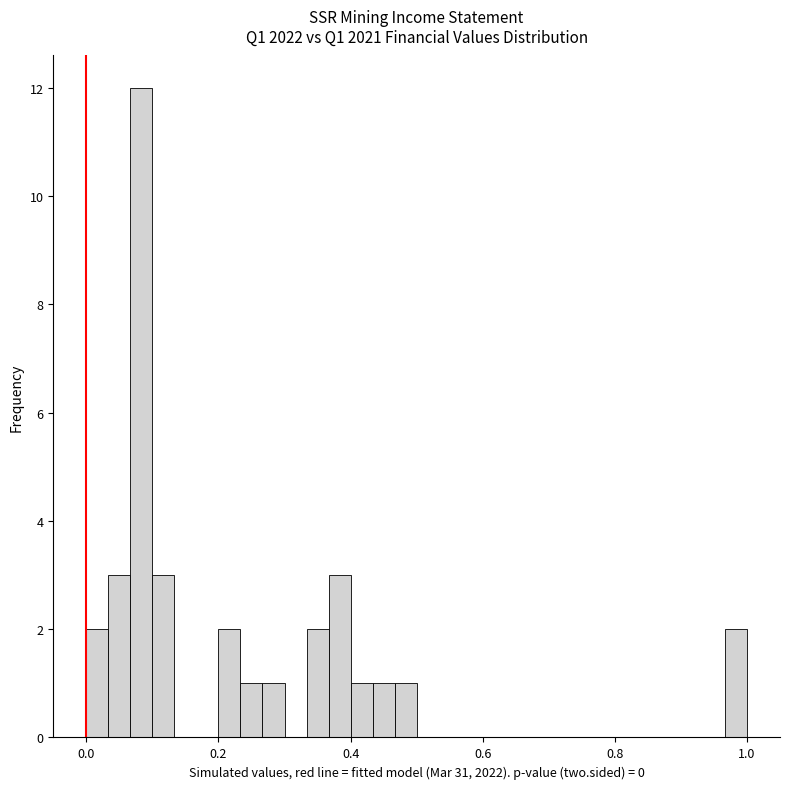

Around what value on the x-axis is the tallest bar? Give the approximate position of its centre, as read against the axis.

0.08